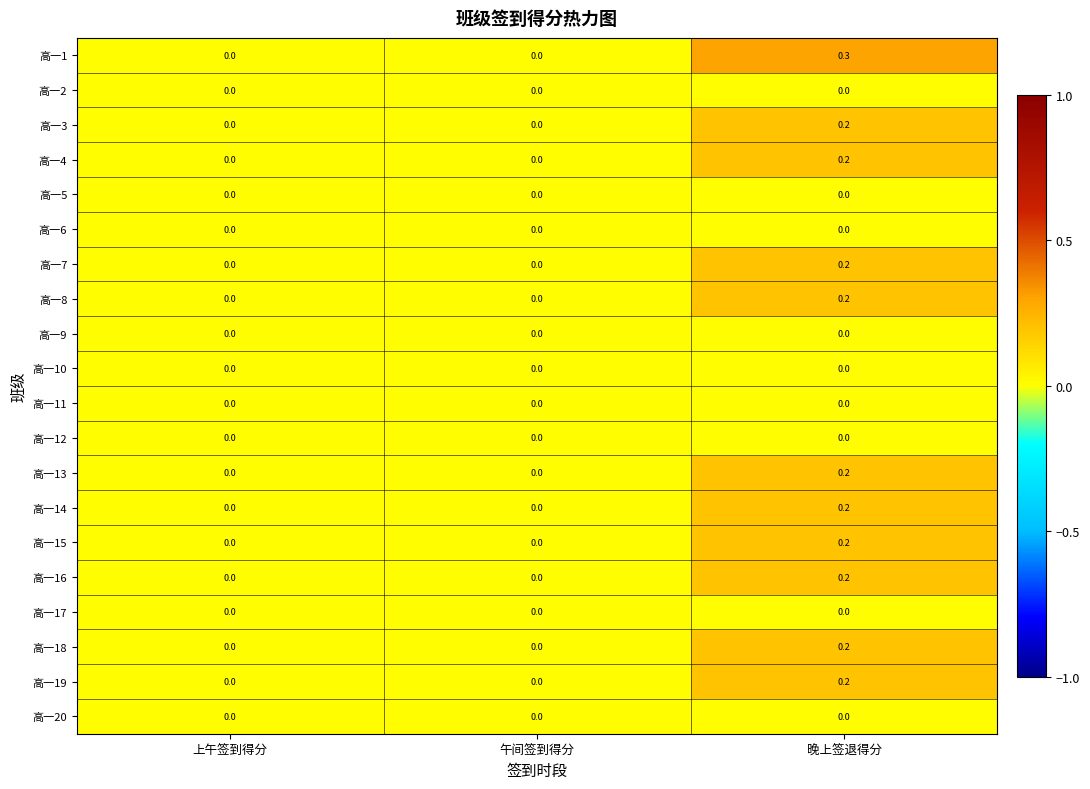

What is the spread (max minus min) of values at 晚上签退得分?

0.3